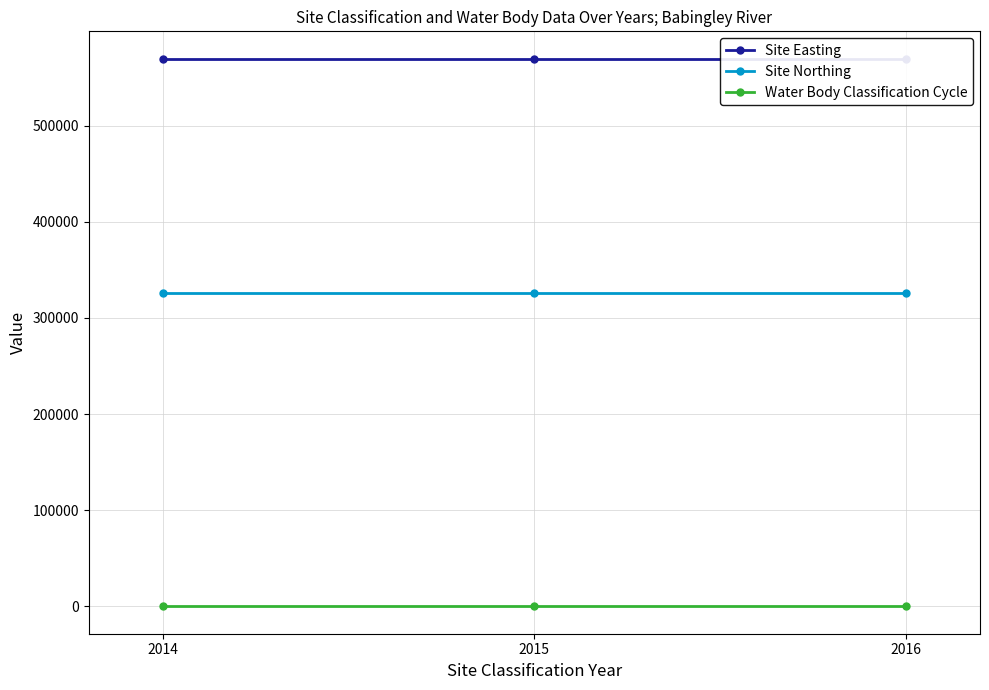

At how many categories does at least one series exceed 124791?

3